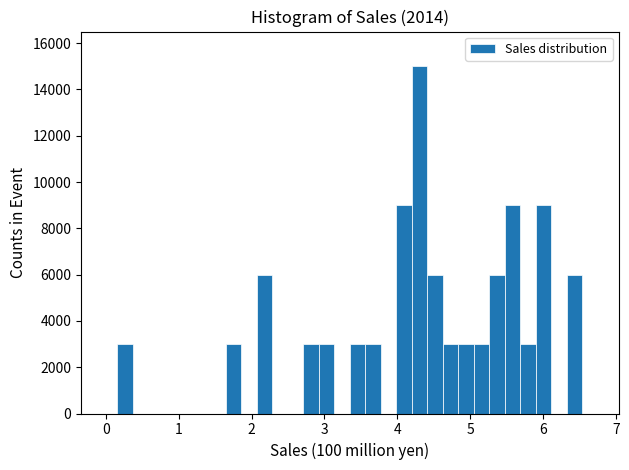

Around what value on the x-axis is the tallest bar? Give the approximate position of its centre, as read against the axis.

4.3